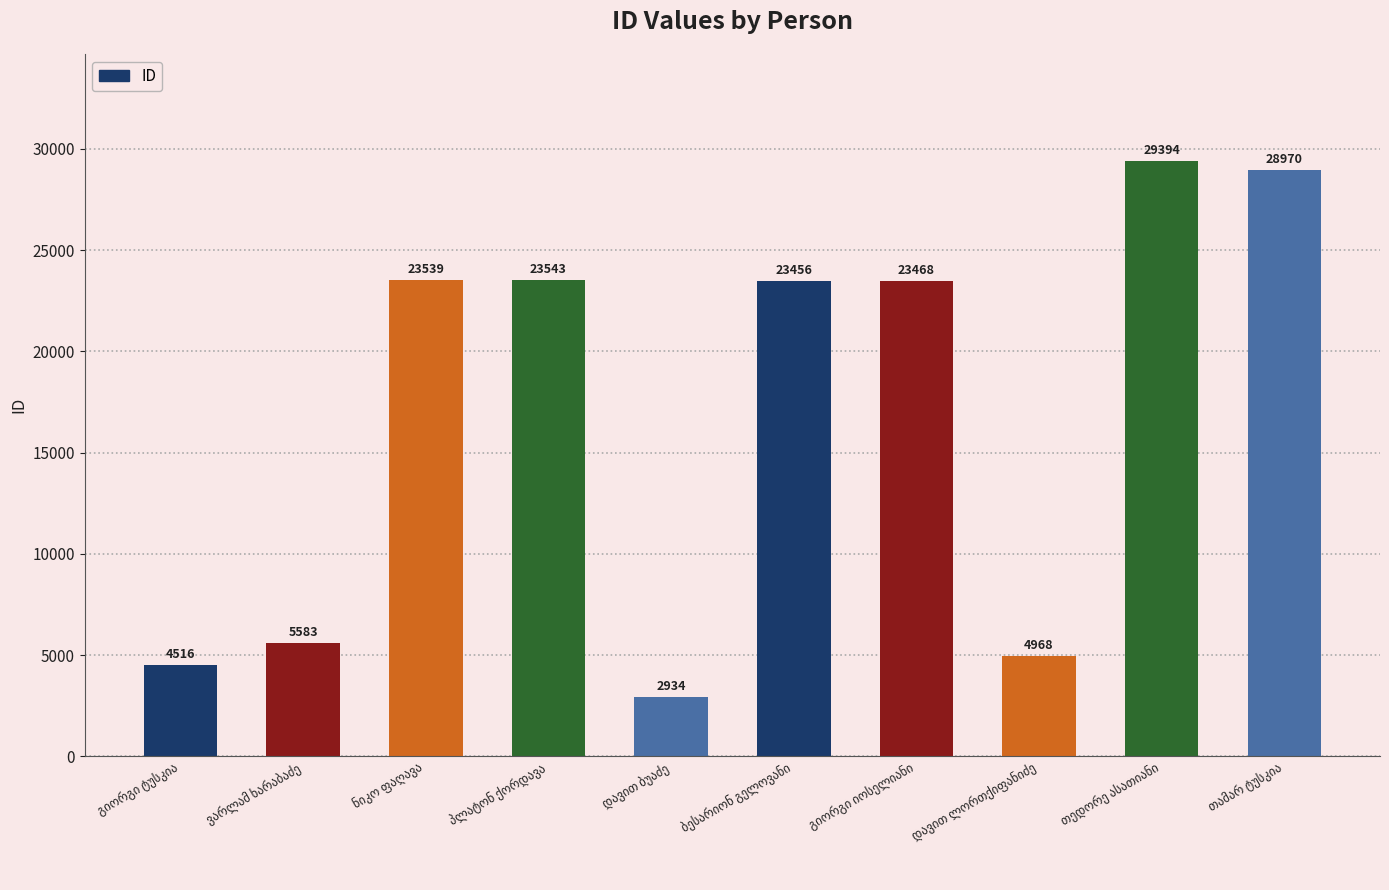

What is the value of the 6th bar from the left?

23456